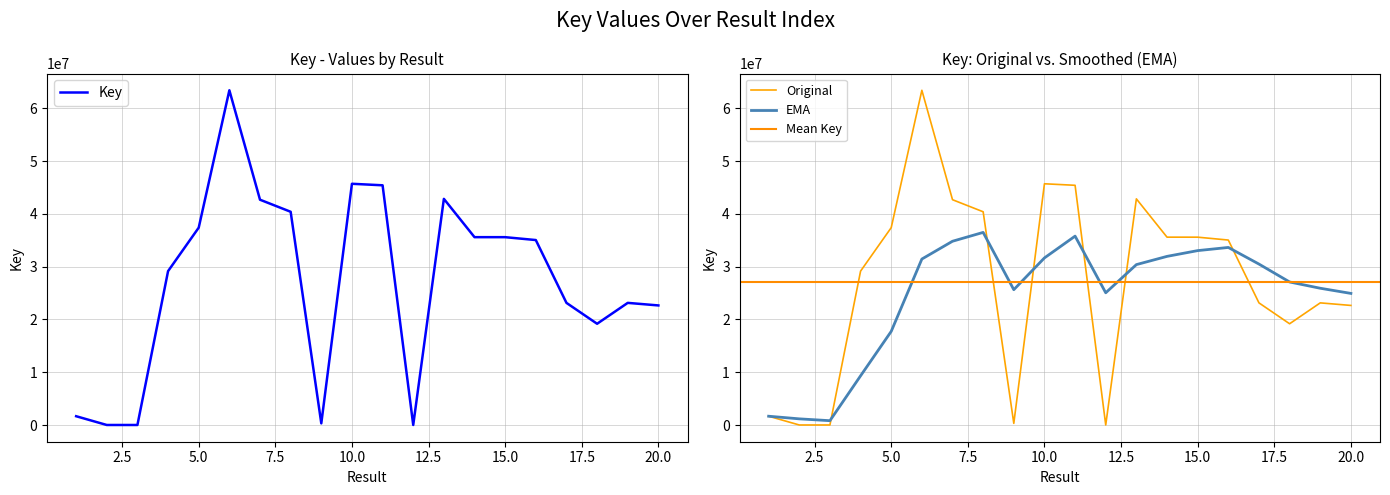

Rank the categories by value from highest to lowest.

6, 10, 11, 13, 7, 8, 5, 14, 15, 16, 4, 19, 17, 20, 18, 1, 9, 12, 3, 2